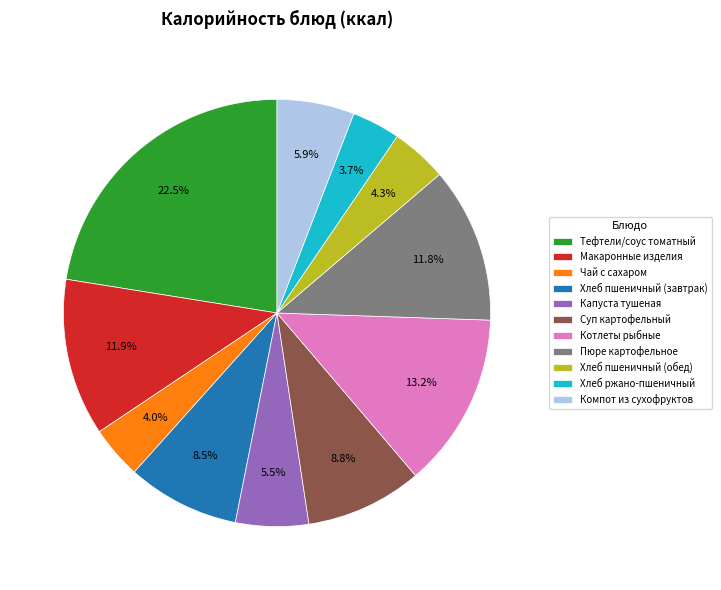

Count the number of slices in the pie.

11